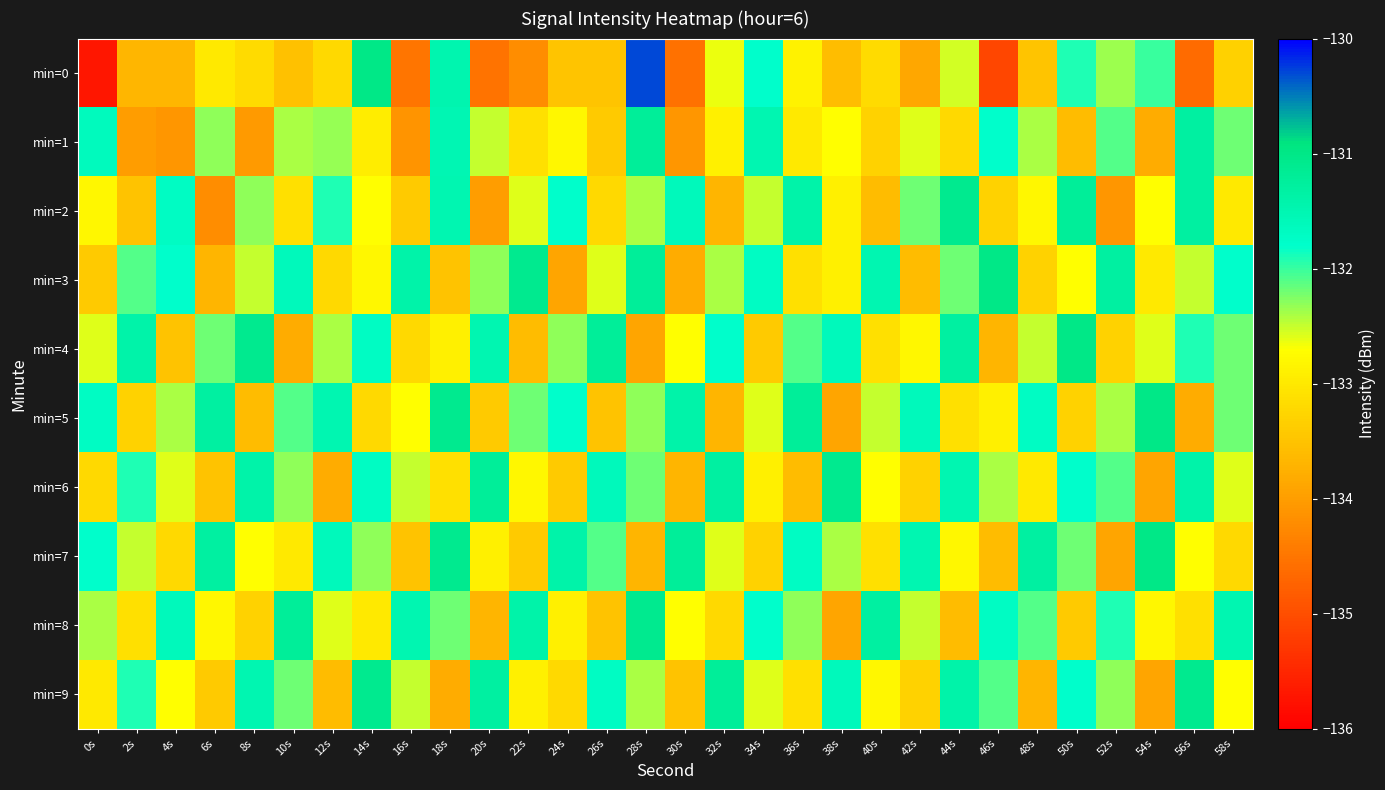

Reading left to right, what are all the values shown in this chart?

min=0: 0s=-135.7	2s=-133.7	4s=-133.7	6s=-133.0	8s=-133.2	10s=-133.5	12s=-133.2	14s=-131.0	16s=-134.5	18s=-131.5	20s=-134.5	22s=-134.2	24s=-133.5	26s=-133.5	28s=-130.3	30s=-134.6	32s=-132.6	34s=-131.8	36s=-132.9	38s=-133.6	40s=-133.2	42s=-133.9	44s=-132.5	46s=-135.1	48s=-133.5	50s=-131.9	52s=-132.3	54s=-132.0	56s=-134.6	58s=-133.3
min=1: 0s=-131.6	2s=-134.0	4s=-134.1	6s=-132.3	8s=-134.0	10s=-132.4	12s=-132.3	14s=-132.9	16s=-134.1	18s=-131.5	20s=-132.5	22s=-133.1	24s=-132.8	26s=-133.4	28s=-131.2	30s=-134.1	32s=-132.9	34s=-131.5	36s=-133.0	38s=-132.7	40s=-133.3	42s=-132.6	44s=-133.2	46s=-131.8	48s=-132.4	50s=-133.6	52s=-132.1	54s=-133.8	56s=-131.3	58s=-132.2
min=2: 0s=-132.8	2s=-133.5	4s=-131.7	6s=-134.2	8s=-132.3	10s=-133.1	12s=-131.9	14s=-132.7	16s=-133.4	18s=-131.5	20s=-134.0	22s=-132.6	24s=-131.8	26s=-133.2	28s=-132.4	30s=-131.6	32s=-133.7	34s=-132.5	36s=-131.4	38s=-132.9	40s=-133.6	42s=-132.2	44s=-131.1	46s=-133.3	48s=-132.8	50s=-131.2	52s=-134.1	54s=-132.7	56s=-131.3	58s=-133.0
min=3: 0s=-133.4	2s=-132.1	4s=-131.8	6s=-133.7	8s=-132.5	10s=-131.6	12s=-133.2	14s=-132.8	16s=-131.4	18s=-133.5	20s=-132.3	22s=-131.1	24s=-133.9	26s=-132.6	28s=-131.2	30s=-133.8	32s=-132.4	34s=-131.7	36s=-133.1	38s=-132.9	40s=-131.5	42s=-133.6	44s=-132.2	46s=-131.0	48s=-133.3	50s=-132.7	52s=-131.3	54s=-133.0	56s=-132.5	58s=-131.8
min=4: 0s=-132.6	2s=-131.4	4s=-133.5	6s=-132.2	8s=-131.1	10s=-133.8	12s=-132.4	14s=-131.7	16s=-133.2	18s=-132.9	20s=-131.5	22s=-133.6	24s=-132.3	26s=-131.2	28s=-133.9	30s=-132.7	32s=-131.8	34s=-133.4	36s=-132.1	38s=-131.6	40s=-133.1	42s=-132.8	44s=-131.3	46s=-133.7	48s=-132.5	50s=-131.0	52s=-133.3	54s=-132.6	56s=-131.9	58s=-132.2
min=5: 0s=-131.7	2s=-133.3	4s=-132.4	6s=-131.3	8s=-133.6	10s=-132.1	12s=-131.5	14s=-133.2	16s=-132.7	18s=-131.1	20s=-133.4	22s=-132.2	24s=-131.8	26s=-133.5	28s=-132.3	30s=-131.4	32s=-133.7	34s=-132.6	36s=-131.2	38s=-133.9	40s=-132.5	42s=-131.6	44s=-133.1	46s=-132.9	48s=-131.7	50s=-133.3	52s=-132.4	54s=-131.0	56s=-133.8	58s=-132.2
min=6: 0s=-133.2	2s=-131.9	4s=-132.6	6s=-133.5	8s=-131.4	10s=-132.3	12s=-133.8	14s=-131.7	16s=-132.5	18s=-133.1	20s=-131.2	22s=-132.8	24s=-133.4	26s=-131.6	28s=-132.2	30s=-133.7	32s=-131.3	34s=-132.9	36s=-133.6	38s=-131.1	40s=-132.7	42s=-133.3	44s=-131.5	46s=-132.4	48s=-133.0	50s=-131.8	52s=-132.1	54s=-133.9	56s=-131.4	58s=-132.6
min=7: 0s=-131.8	2s=-132.5	4s=-133.2	6s=-131.3	8s=-132.7	10s=-133.0	12s=-131.6	14s=-132.3	16s=-133.5	18s=-131.1	20s=-132.9	22s=-133.4	24s=-131.4	26s=-132.1	28s=-133.7	30s=-131.2	32s=-132.6	34s=-133.3	36s=-131.7	38s=-132.4	40s=-133.1	42s=-131.5	44s=-132.8	46s=-133.6	48s=-131.3	50s=-132.2	52s=-133.9	54s=-131.0	56s=-132.7	58s=-133.2
min=8: 0s=-132.4	2s=-133.1	4s=-131.6	6s=-132.8	8s=-133.3	10s=-131.2	12s=-132.6	14s=-133.0	16s=-131.5	18s=-132.2	20s=-133.7	22s=-131.4	24s=-132.9	26s=-133.5	28s=-131.1	30s=-132.7	32s=-133.2	34s=-131.8	36s=-132.3	38s=-133.9	40s=-131.3	42s=-132.5	44s=-133.6	46s=-131.7	48s=-132.1	50s=-133.4	52s=-131.9	54s=-132.8	56s=-133.1	58s=-131.5
min=9: 0s=-133.0	2s=-131.9	4s=-132.7	6s=-133.4	8s=-131.5	10s=-132.2	12s=-133.6	14s=-131.1	16s=-132.5	18s=-133.8	20s=-131.3	22s=-132.9	24s=-133.2	26s=-131.7	28s=-132.4	30s=-133.5	32s=-131.2	34s=-132.6	36s=-133.1	38s=-131.6	40s=-132.8	42s=-133.3	44s=-131.4	46s=-132.1	48s=-133.7	50s=-131.8	52s=-132.3	54s=-133.9	56s=-131.1	58s=-132.7